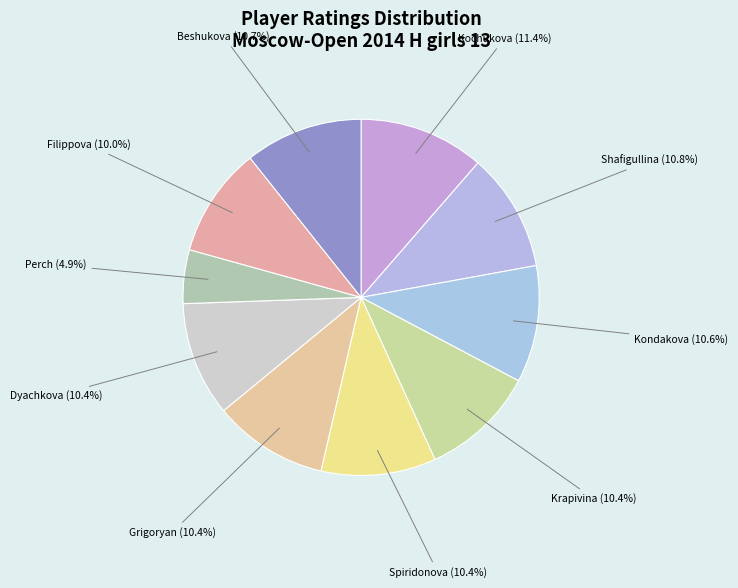

Which slice is the smallest?

Perch Sofya 800